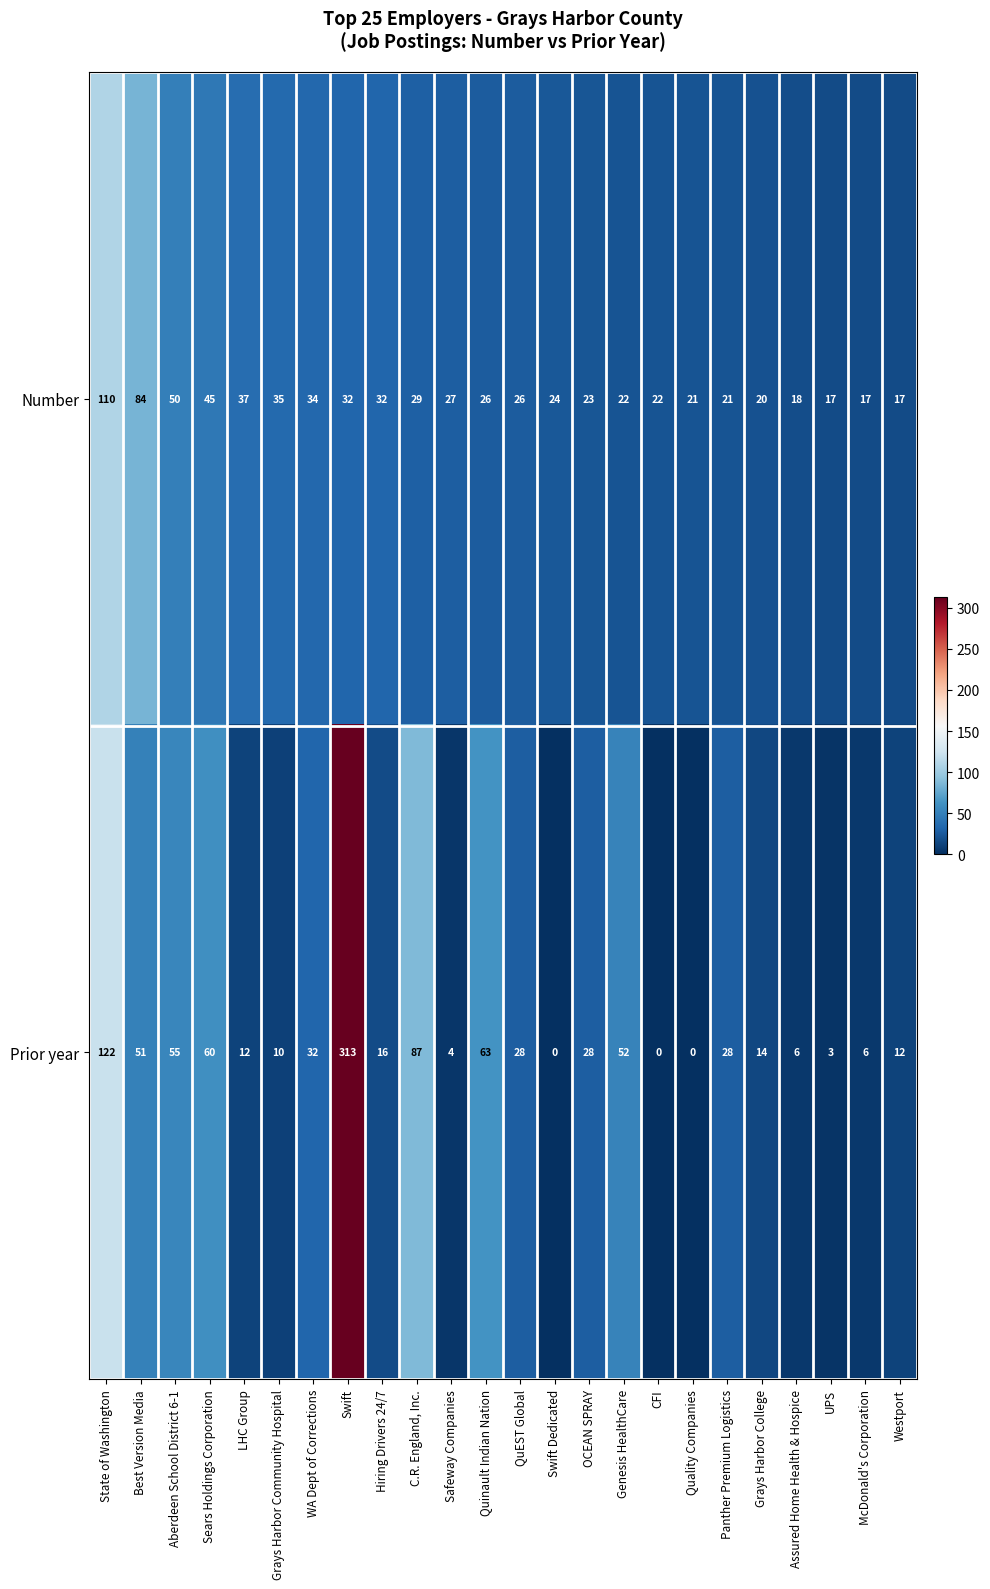

What is the spread (max minus min) of values at Aberdeen School District 6-1?

5